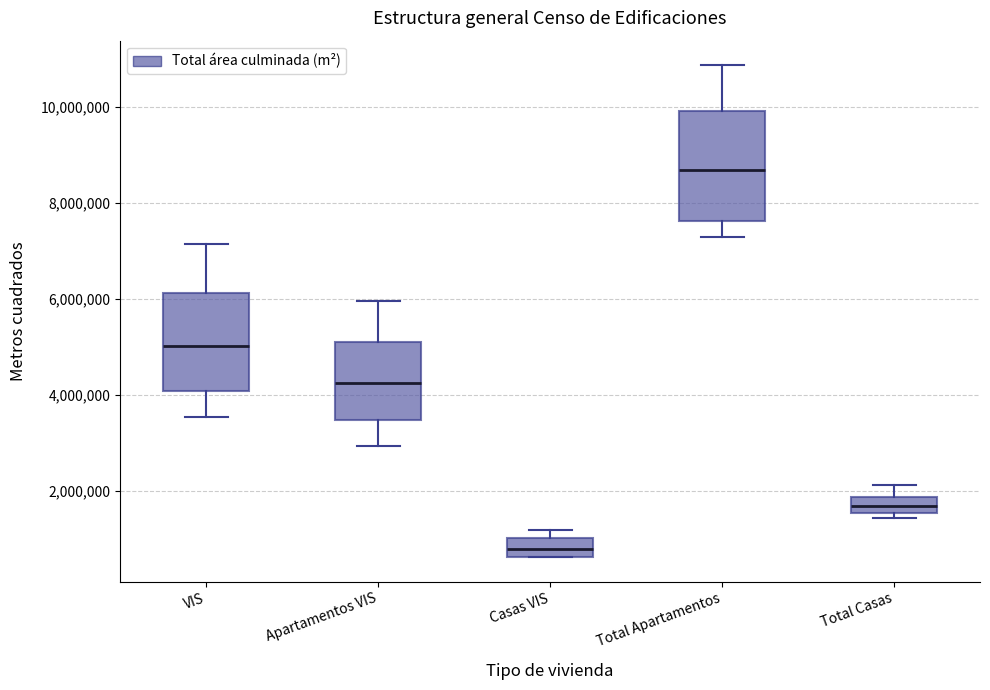

Reading left to right, read every box against the y-axis: the position of its median line, the range the box covers, and the ends of its whiskers. The values are not printed on the chart, so give them approximately, as read against the axis.

VIS: median 5000000, box 4000000 to 6200000, whiskers 3600000 to 7200000
Apartamentos VIS: median 4200000, box 3400000 to 5200000, whiskers 3000000 to 6000000
Casas VIS: median 800000, box 600000 to 1000000, whiskers 600000 to 1200000
Total Apartamentos: median 8600000, box 7600000 to 10000000, whiskers 7200000 to 10800000
Total Casas: median 1600000 (inside the box), box 1600000 to 1800000, whiskers 1400000 to 2200000